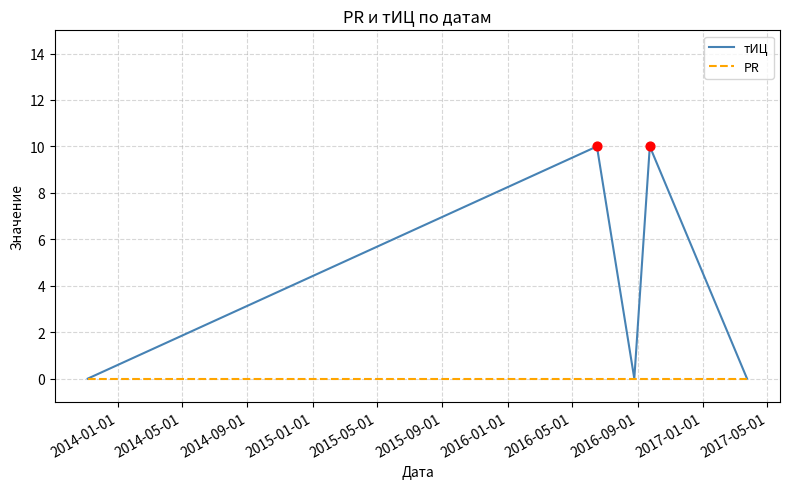

Which series has the largest total across all categories?

тИЦ